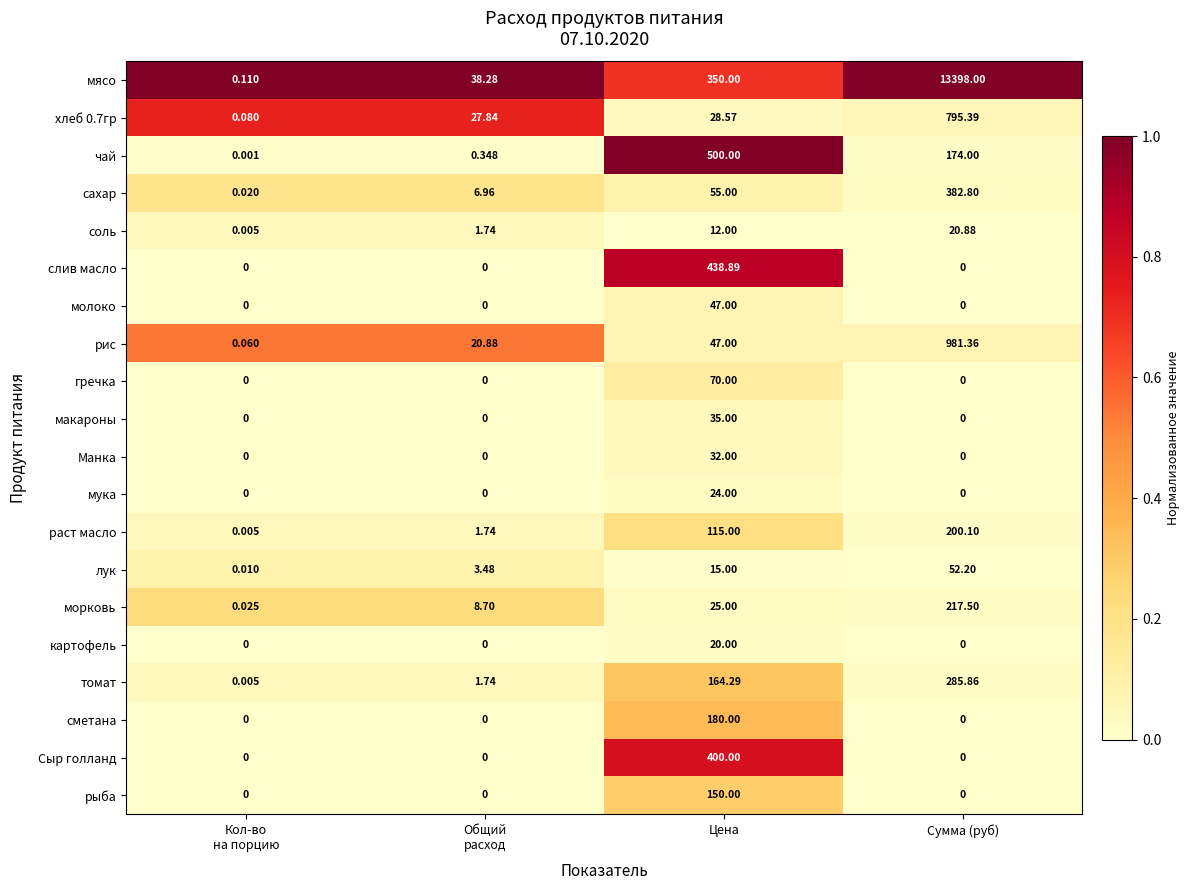

At which label is раст масло closest to 100?

Цена